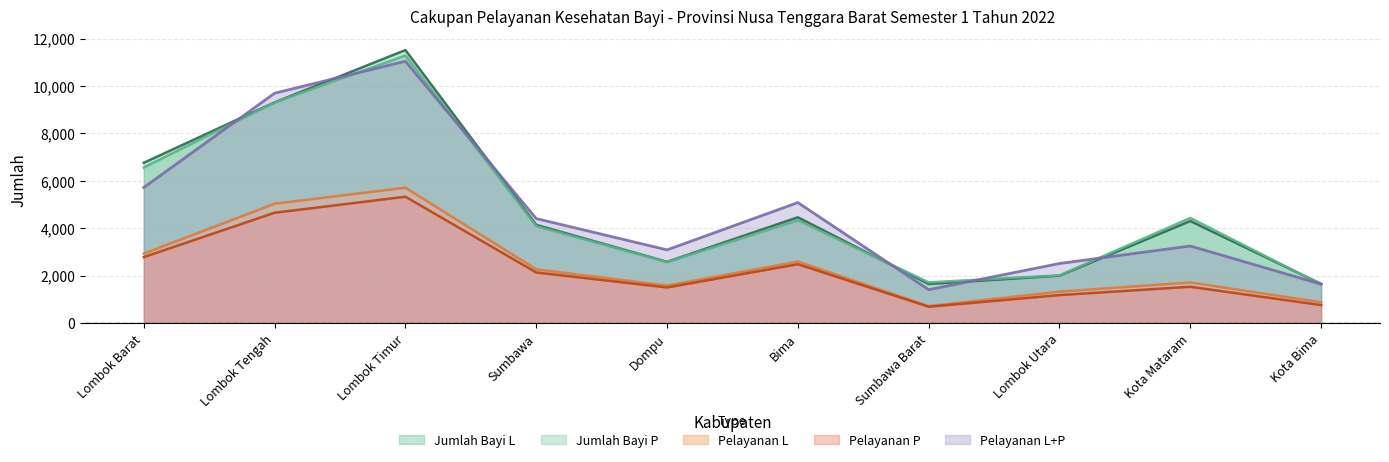

True or false: Pelayanan L has a value of 718 at Sumbawa Barat.

True